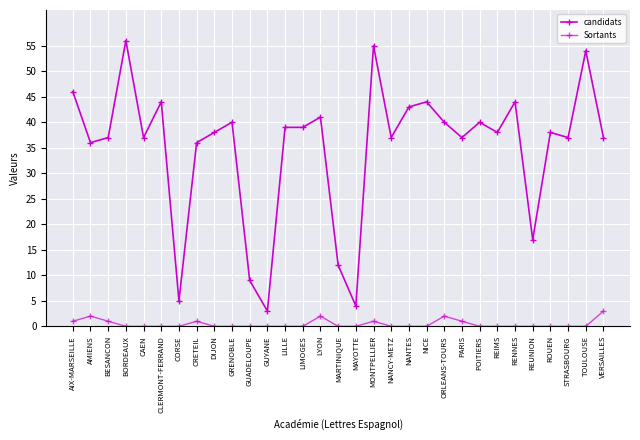

Which series has the largest total across all categories?

candidats